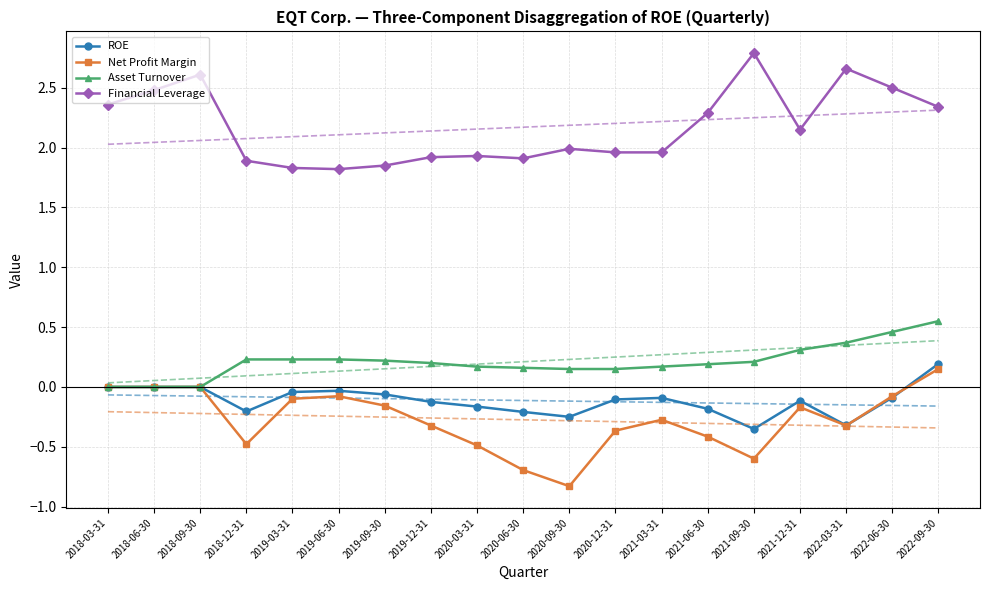

True or false: ROE and Net Profit Margin intersect in this chart.

True